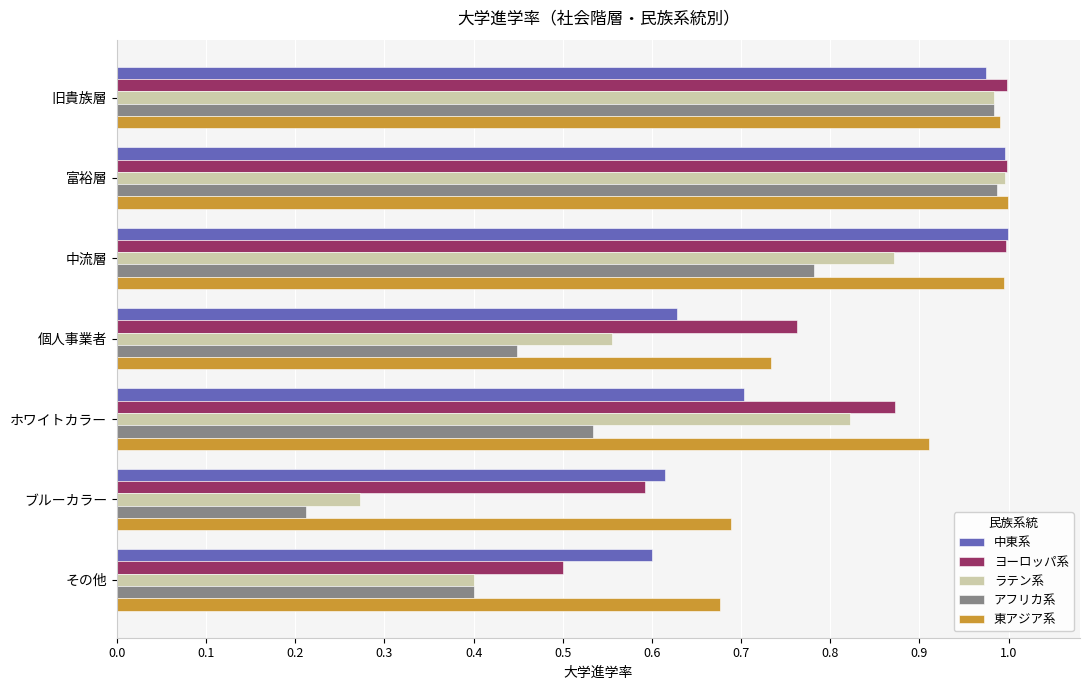

What is the sum of the アフリカ系 values at 中流層 and 個人事業者?

1.2